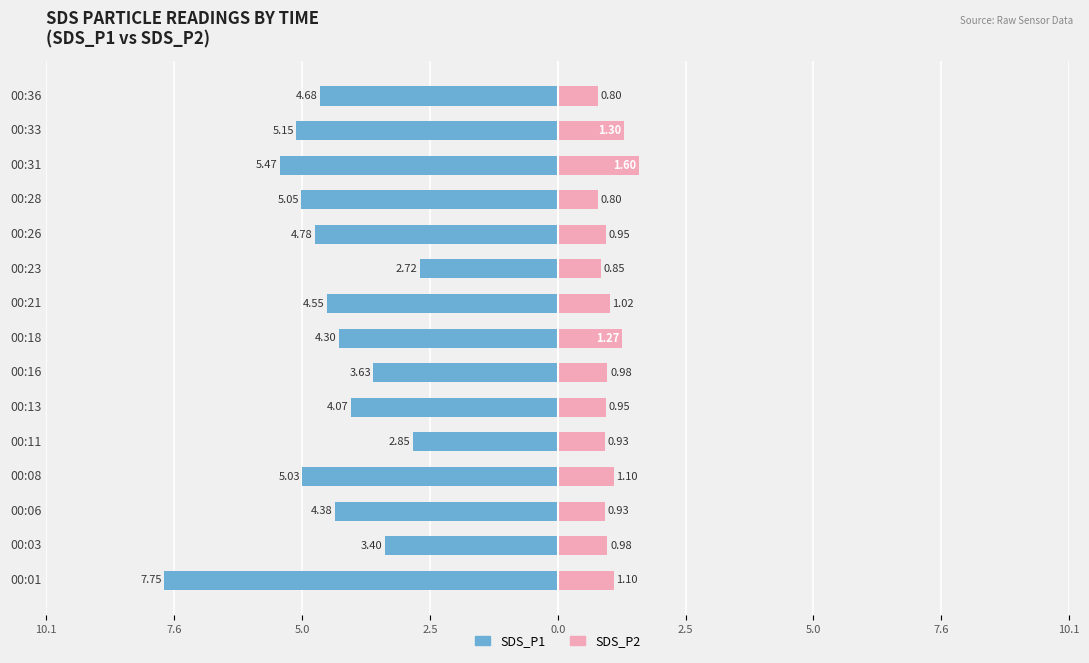

True or false: SDS_P1 has a value of -2.0 at 00:21.

False